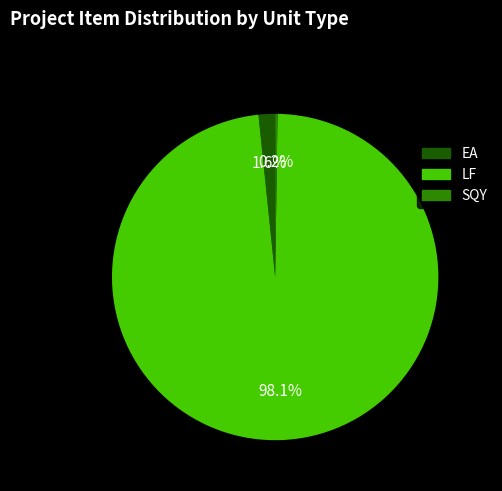

Is there any slice that represents more than half of the pie?

Yes